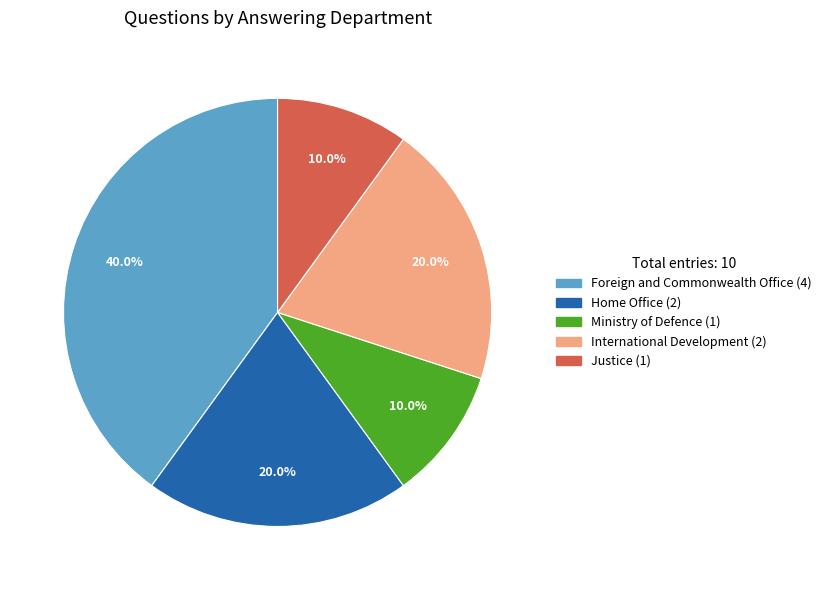

Is there any slice that represents more than half of the pie?

No